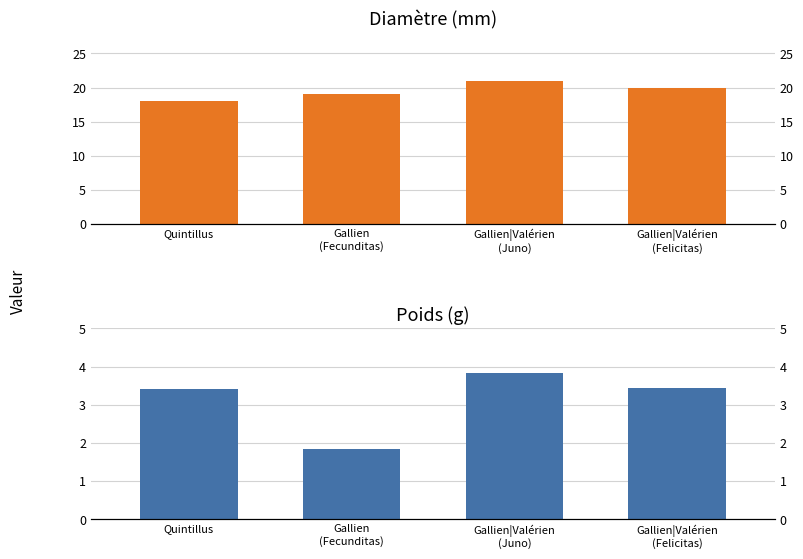

Which series has the largest range (max minus min)?

Diamètre